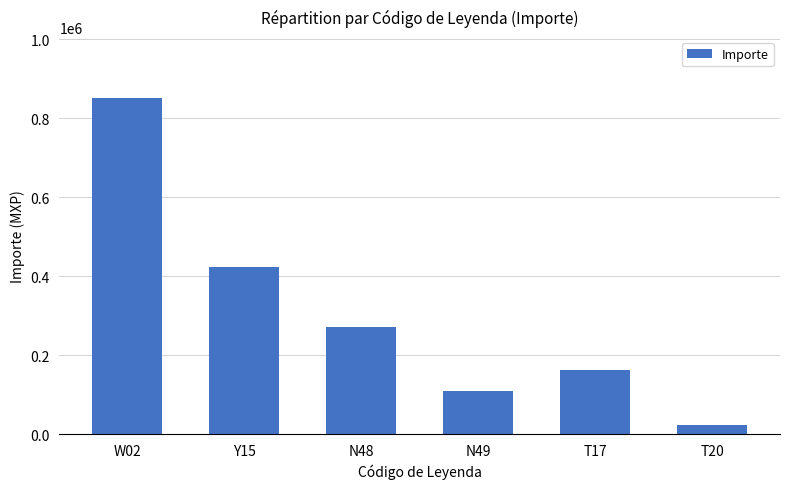

What is the ratio of the value at N49 to the value at T17?

0.7